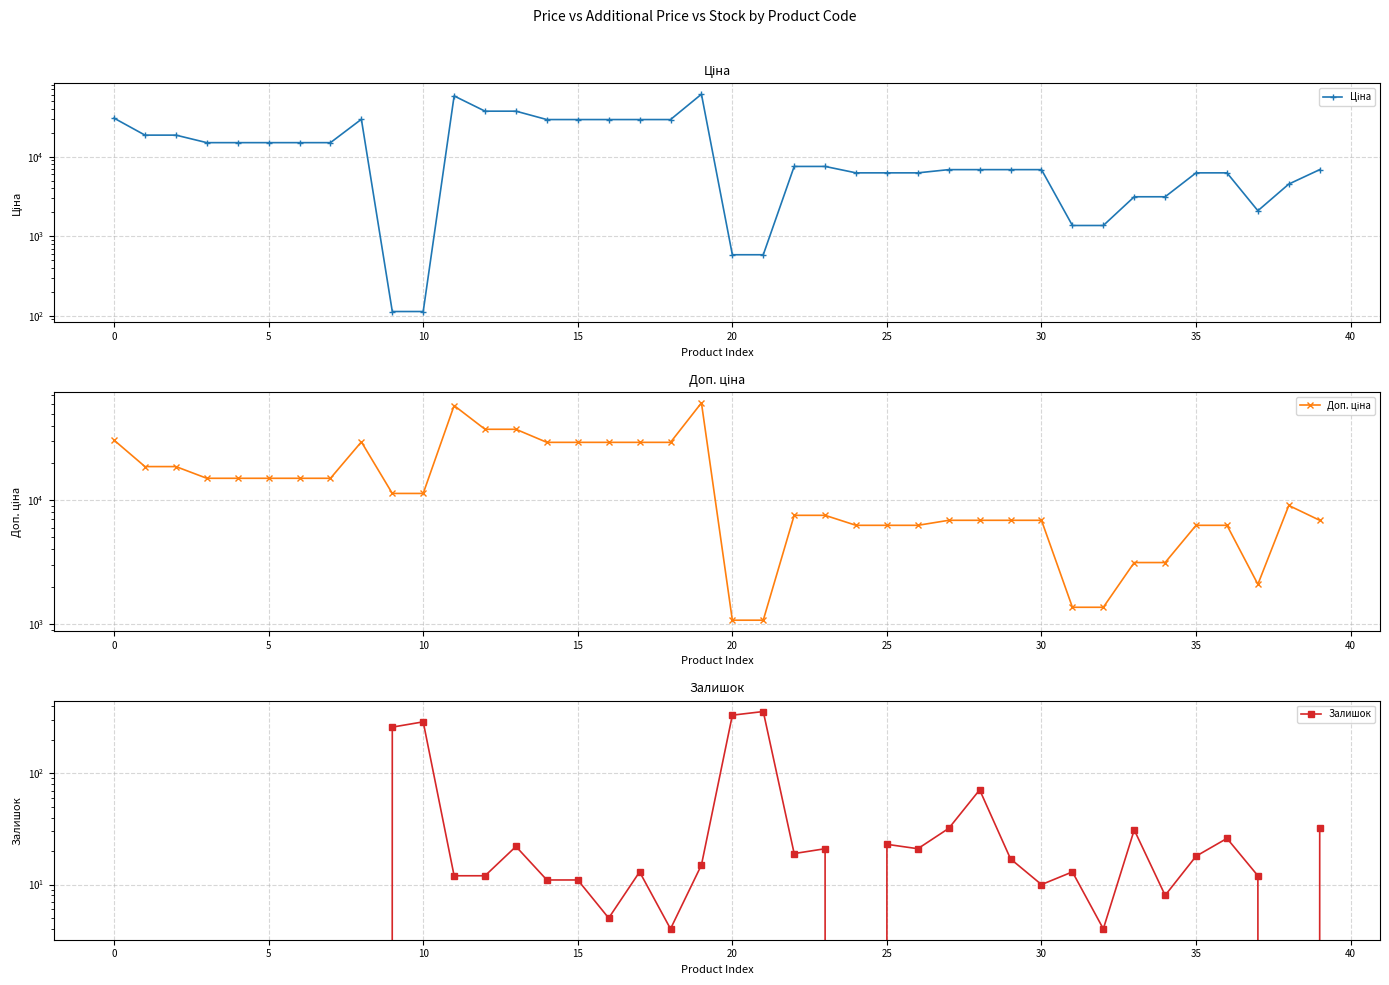

What is the average value of the Залишок series?

42.6